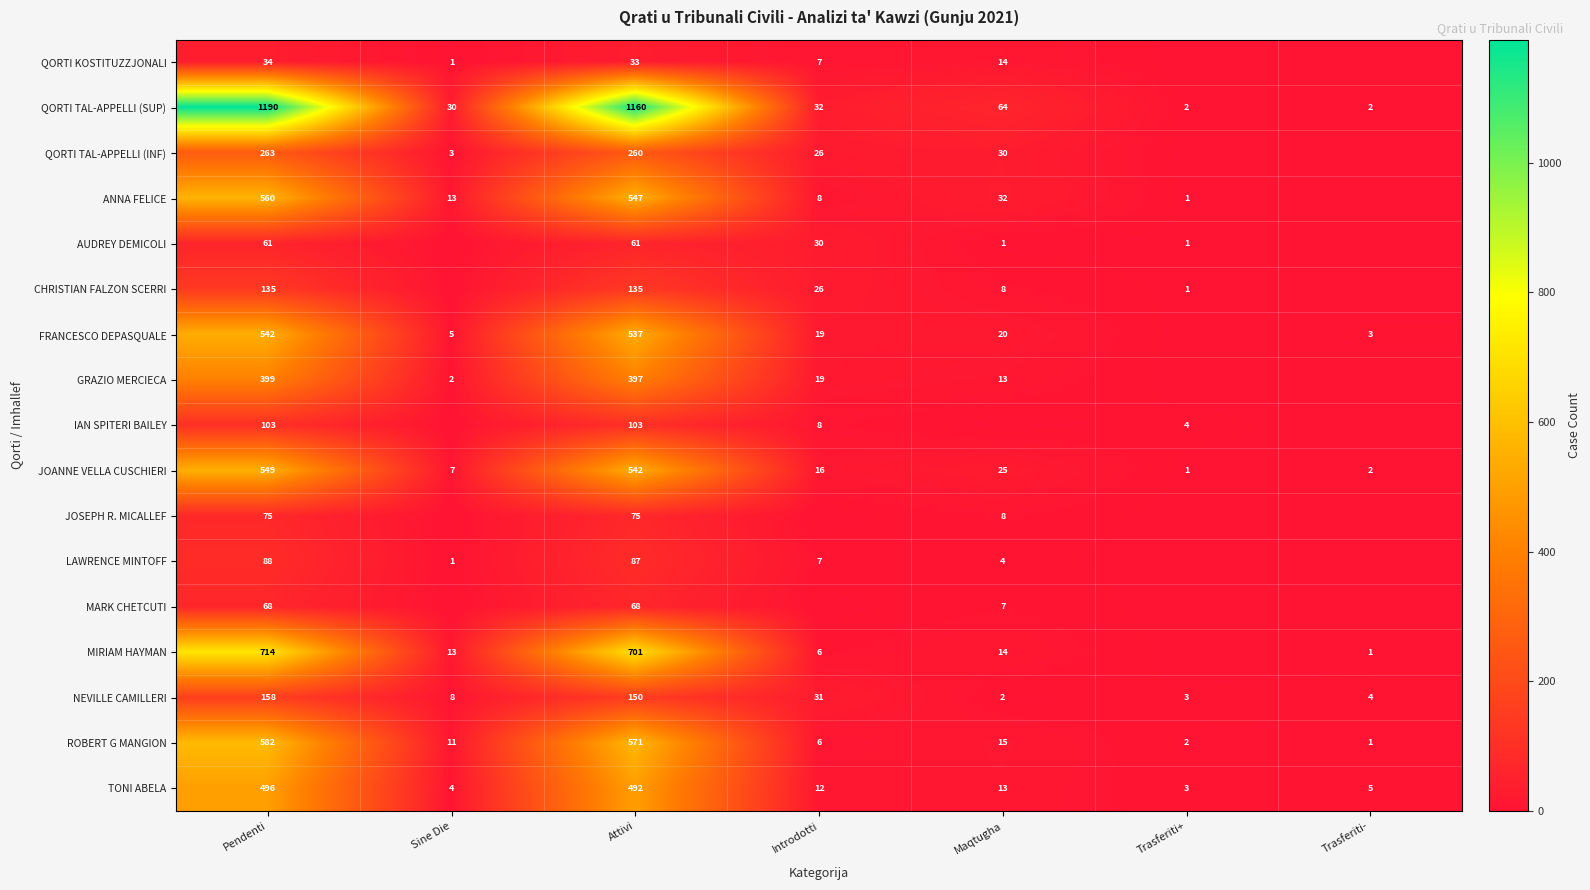

What is the sum of the FRANCESCO DEPASQUALE values at Sine Die and Introdotti?

24